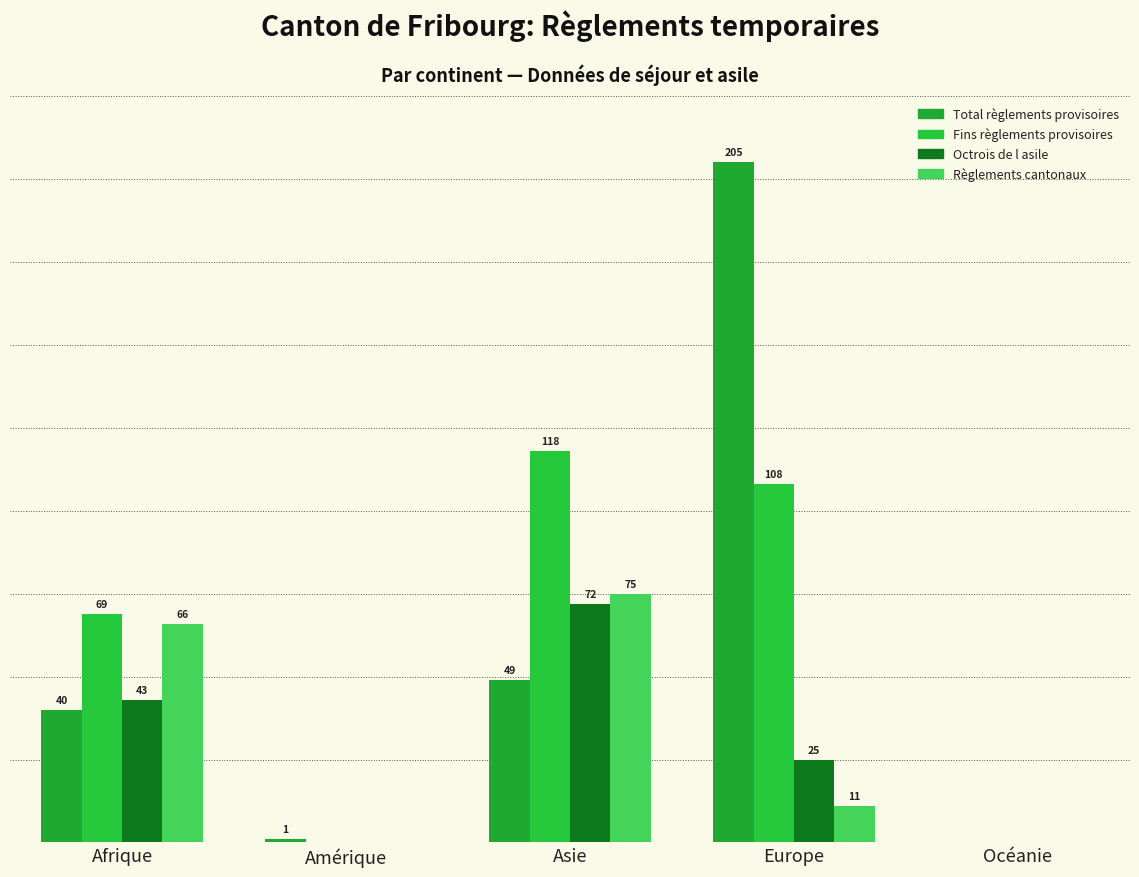

What is the label of the 2nd bar from the left?

Amérique